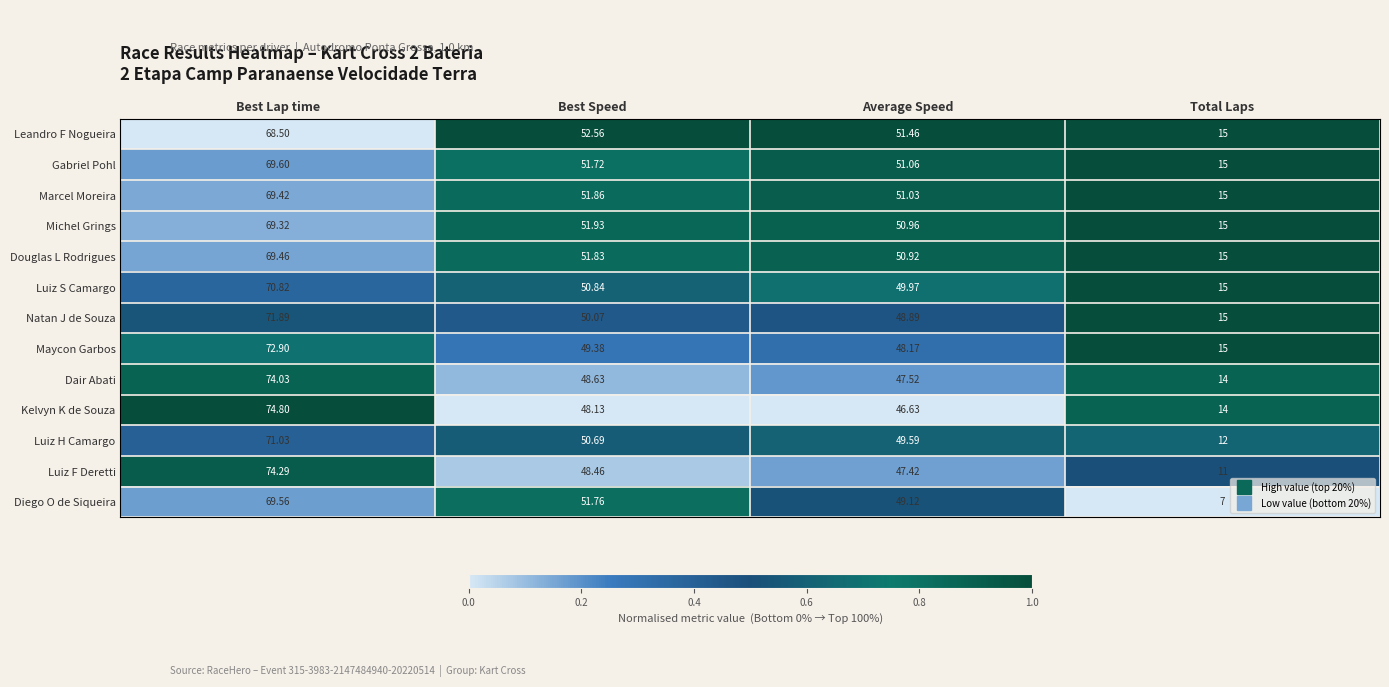

Which series has the largest total across all categories?

Leandro F Nogueira